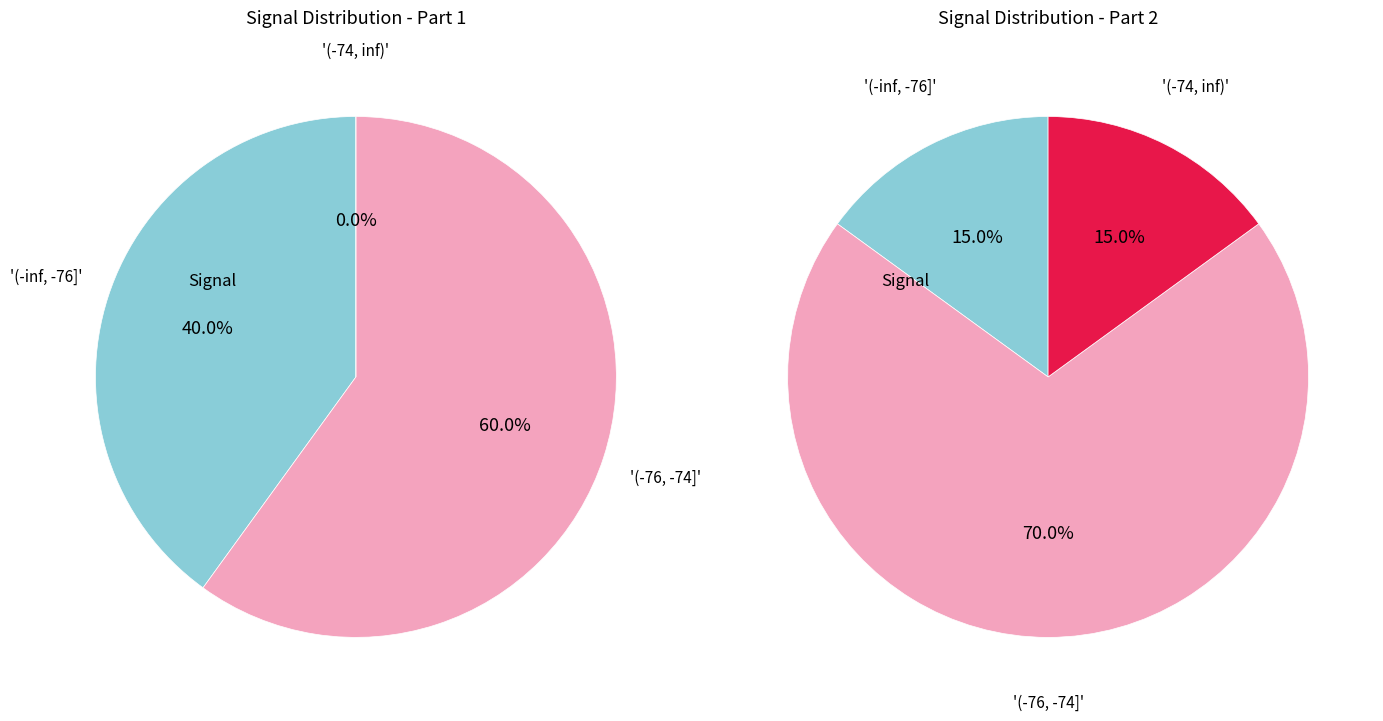

Is it true that 30 is 1% of the pie?

False